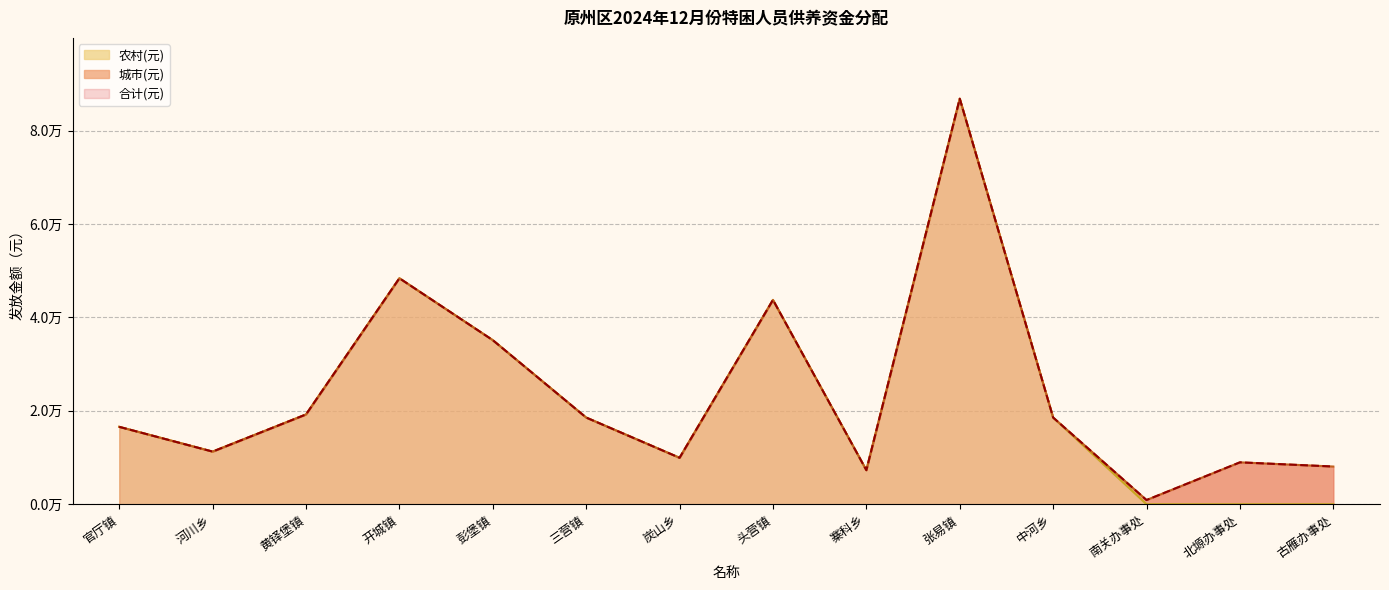

Is it true that 合计(元) equals 31660 at 中河乡?

False